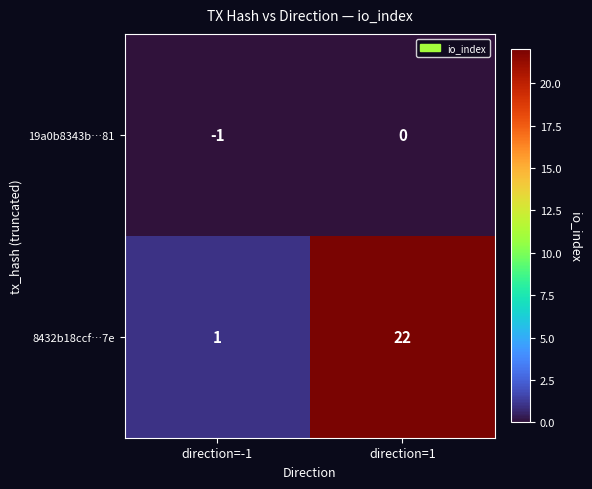

Reading right to left, what are all the values shown in this chart?

19a0b8343b…81: 0	-1
8432b18ccf…7e: 22	1